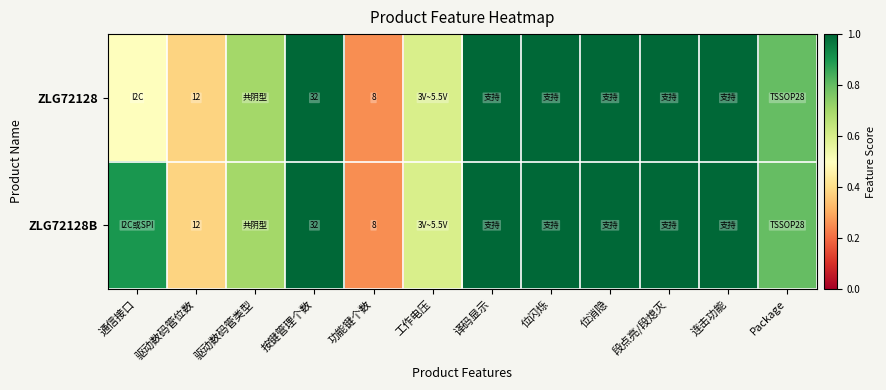

Which category has the highest value across all series?

按键管理个数